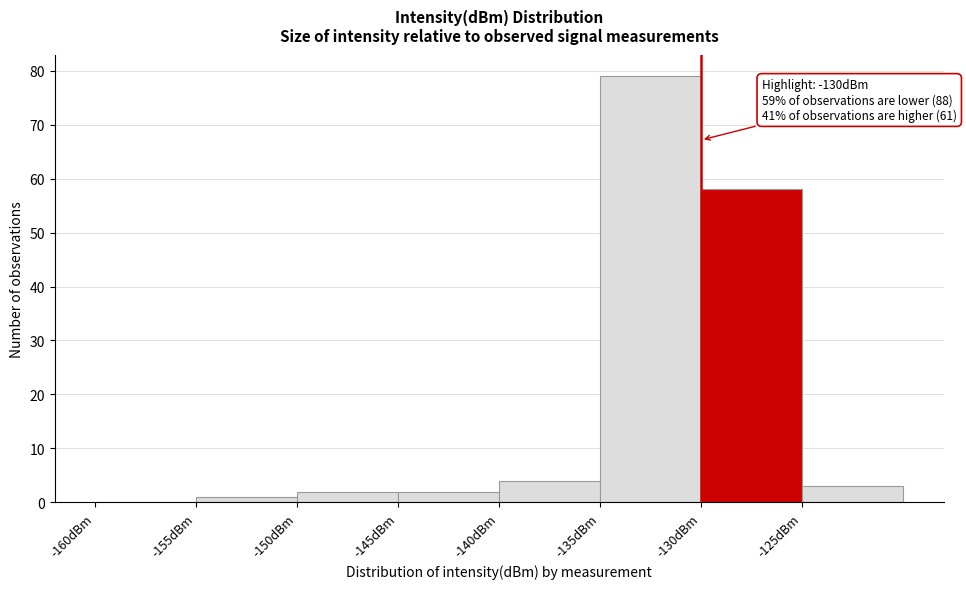

Over which range of the x-axis is the bar tallest?

-135 to -130